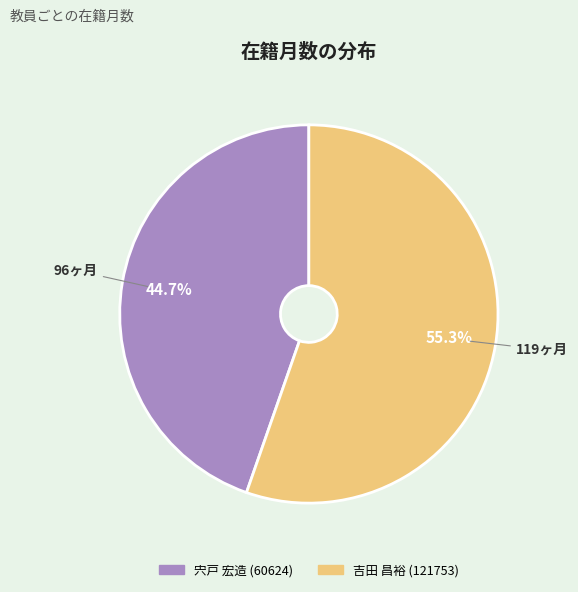

Does 吉田 昌裕 (121753) account for over 50% of the chart?

Yes